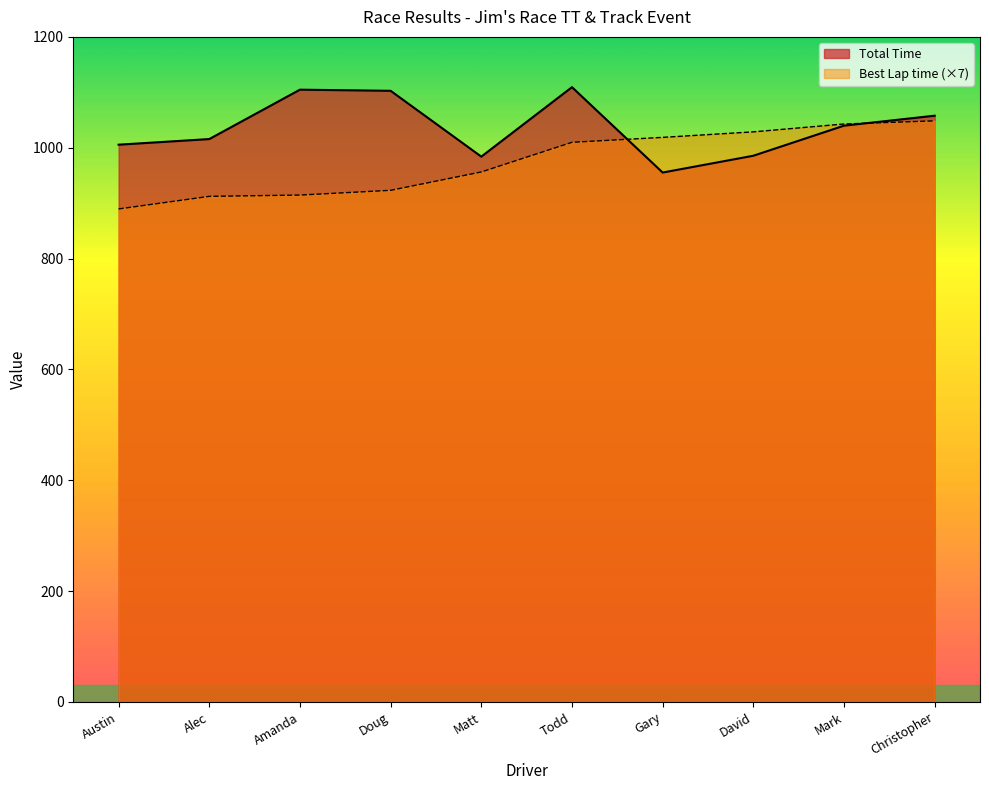

True or false: Best Lap time and Average Speed intersect in this chart.

False